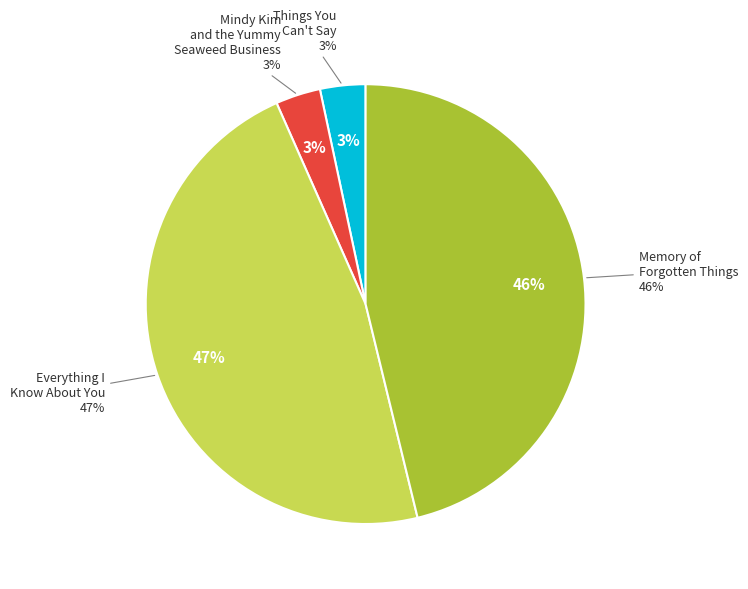

How many slices are in this pie chart?

4